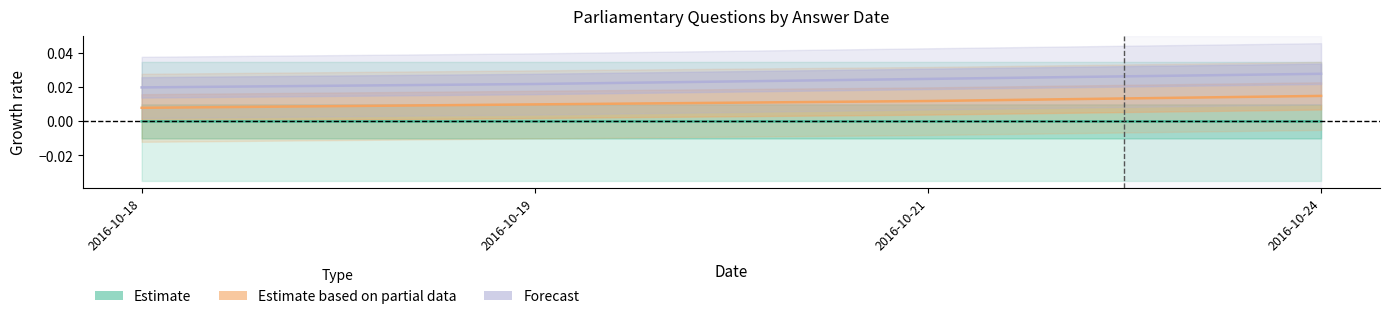

Where is the first local maximum for Estimate?

2016-10-19